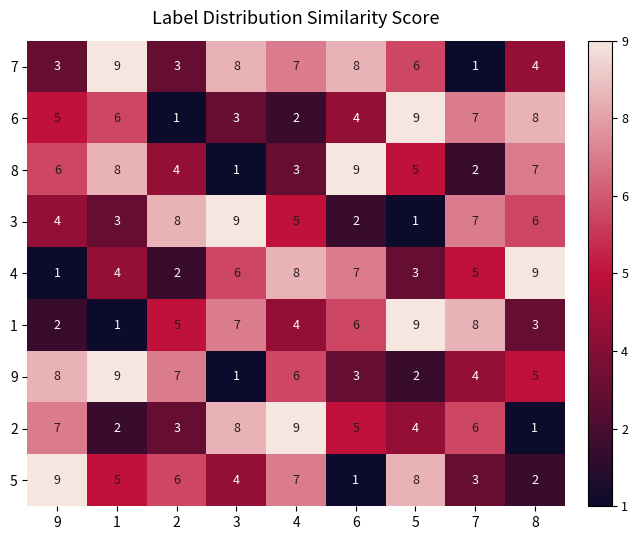

Count the number of data series in this chart.

9